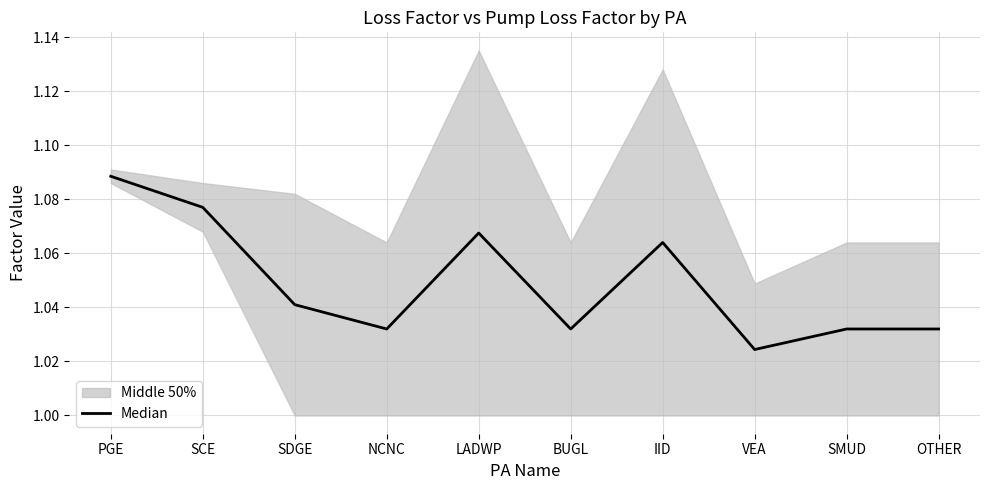

How many points are higher than both their immediate neighbors (excluding endpoints)?

2